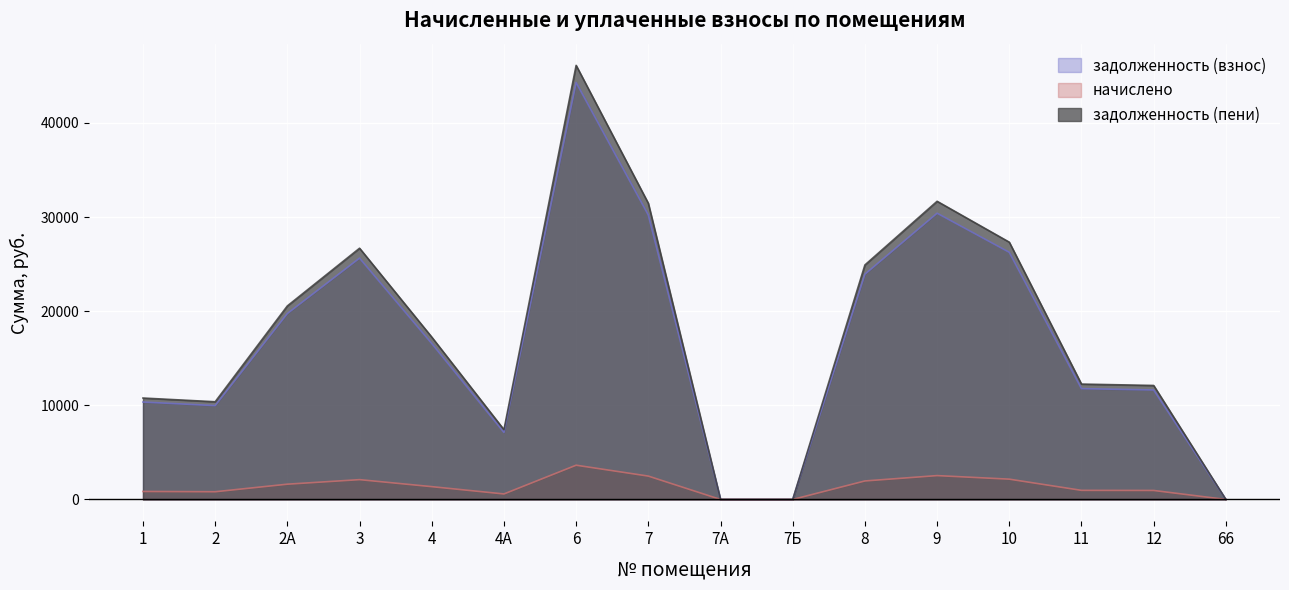

At which category does the chart reach its minimum across all series?

7А